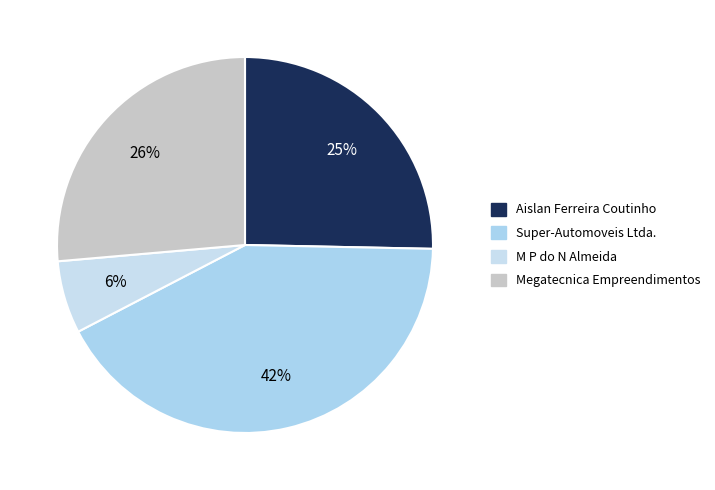

To the nearest percent, what is the average slice percentage?

25%